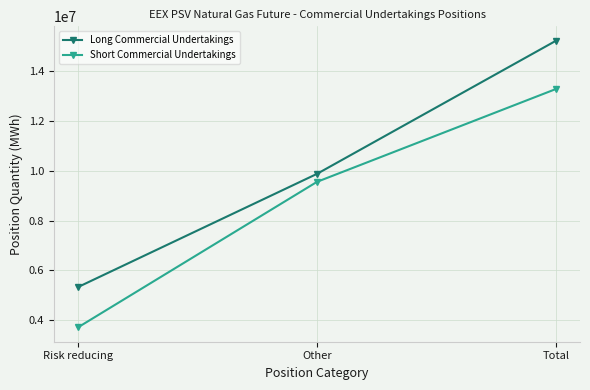

What is the minimum value for Long Commercial Undertakings?

5333616